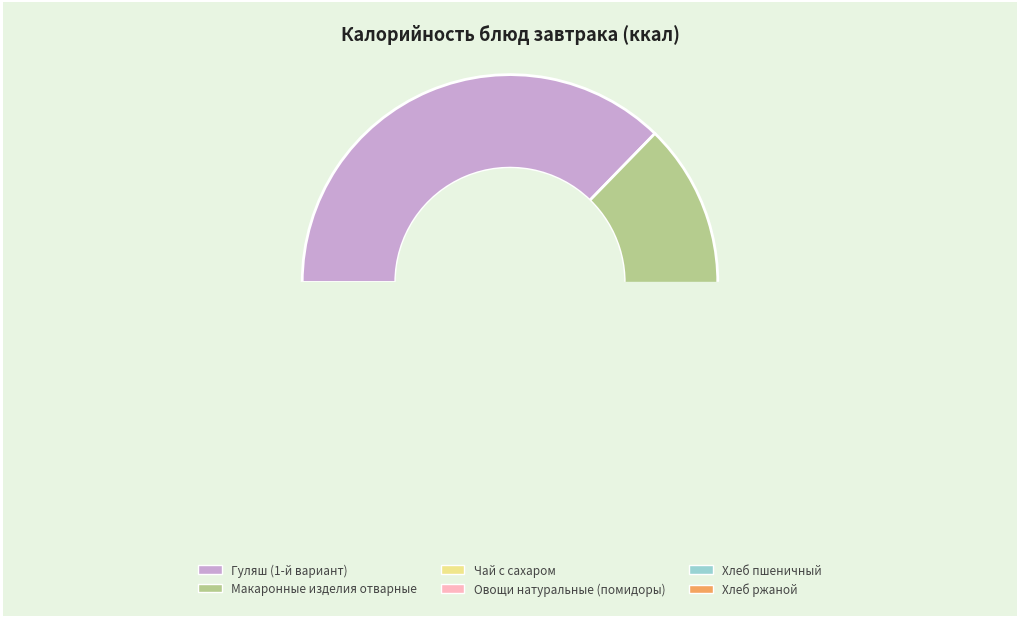

The Гуляш (1-й вариант) slice represents 43% of the pie. True or false?

False